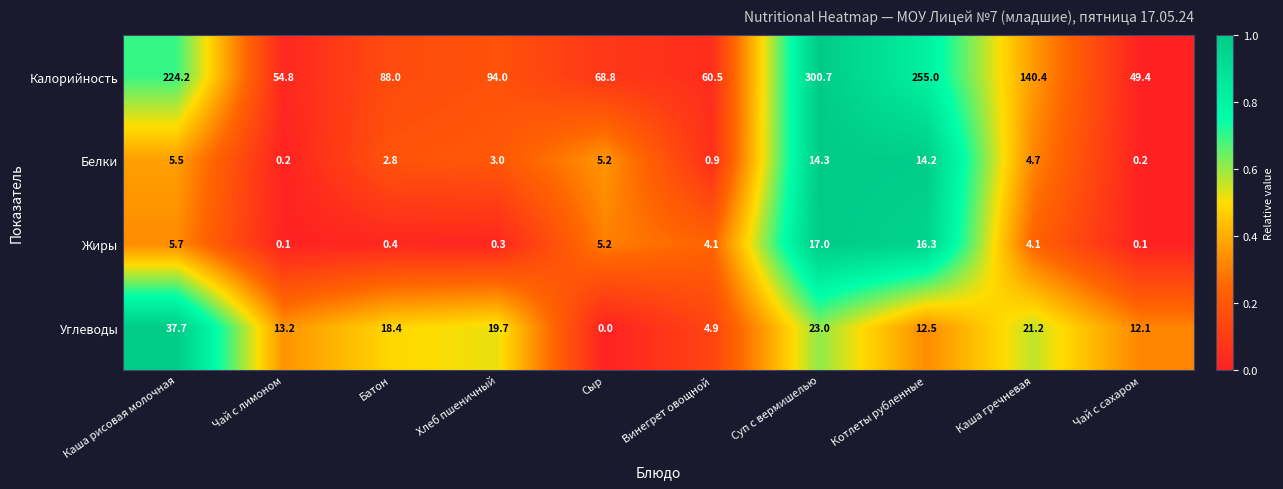

Read the Углеводы value at Суп с вермишелью.

23.0